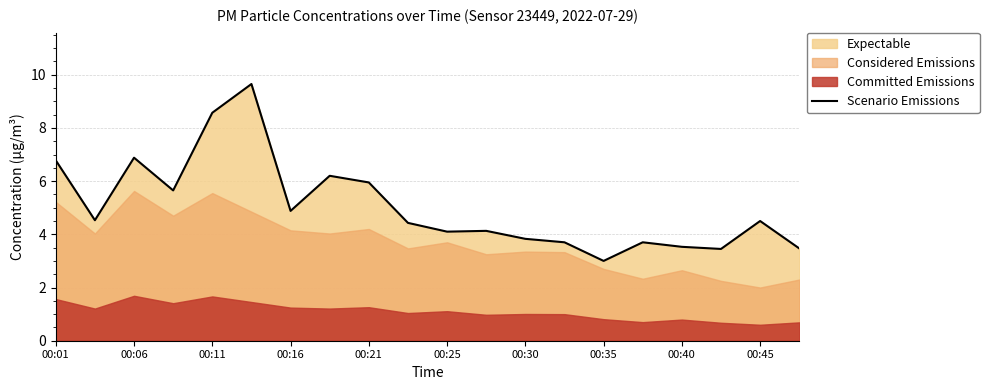

True or false: there are more than 0 points higher than both neighbors.

True